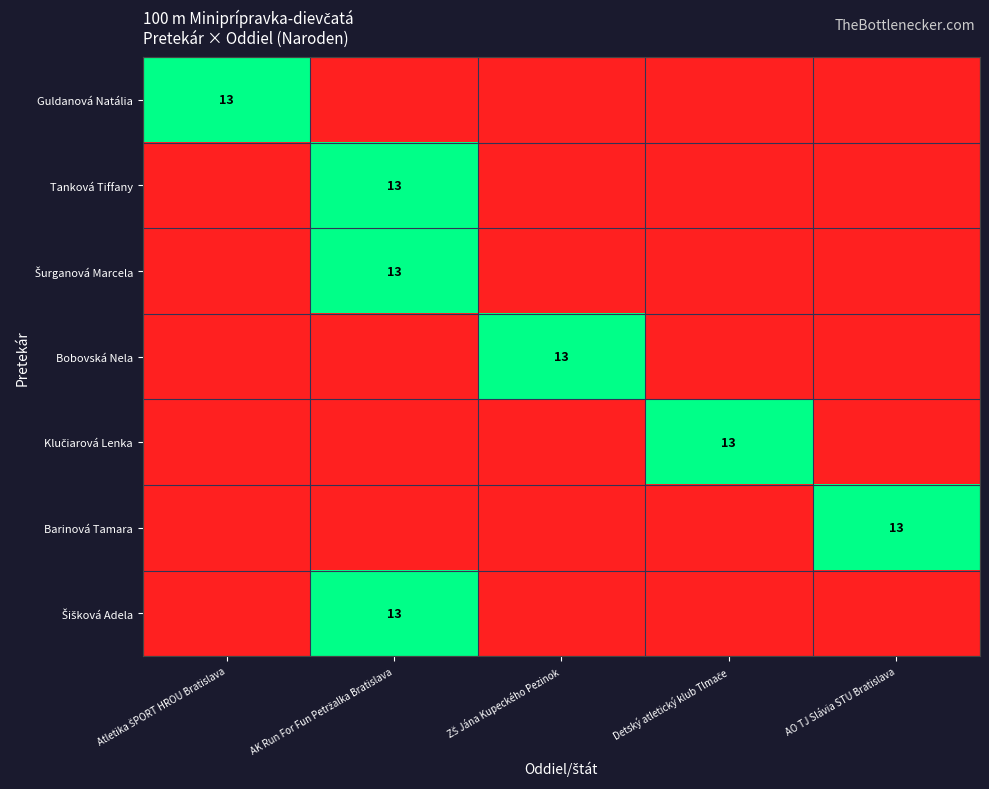

Rank the series by their maximum value, from highest to lowest.

Guldanová Natália, Tanková Tiffany, Šurganová Marcela, Bobovská Nela, Klučiarová Lenka, Barinová Tamara, Šišková Adela